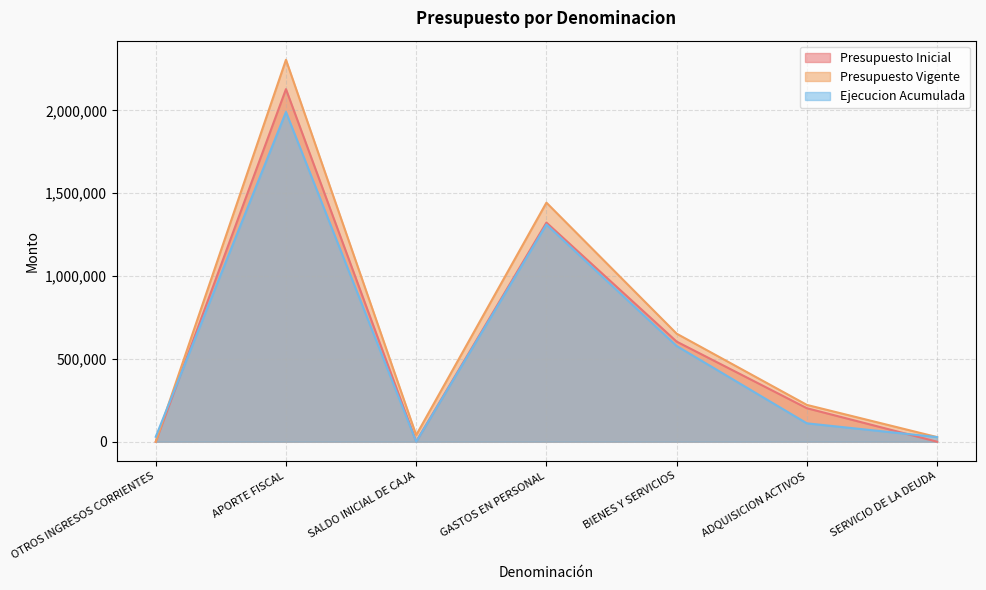

Is it true that Ejecucion Acumulada equals 118666 at BIENES Y SERVICIOS?

False